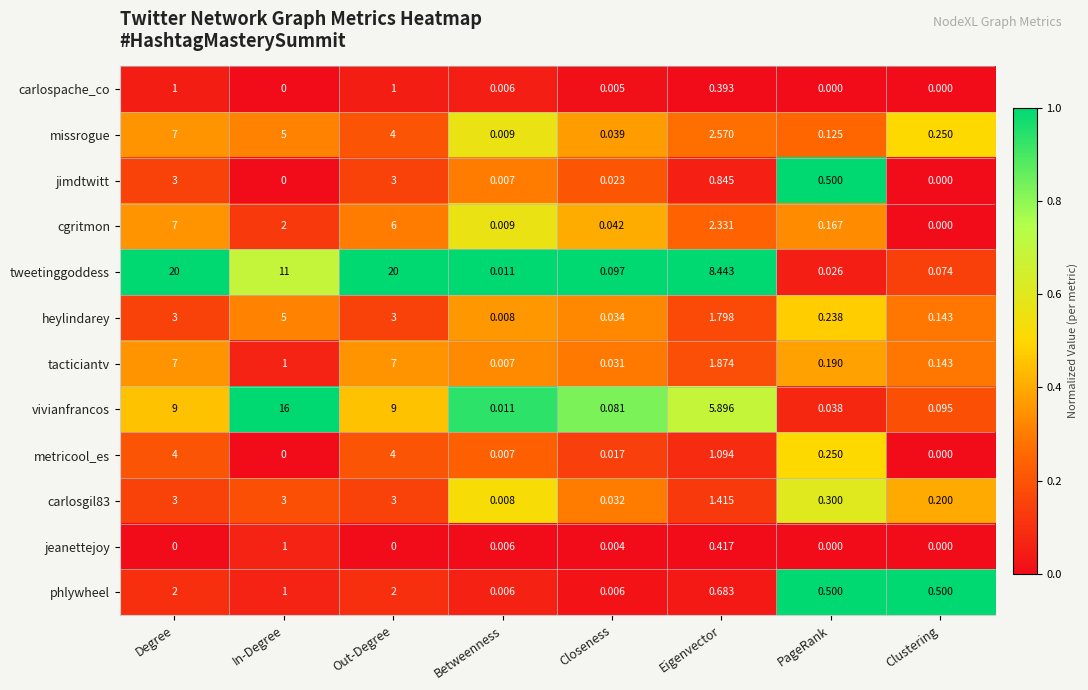

Which series has the largest range (max minus min)?

tweetinggoddess